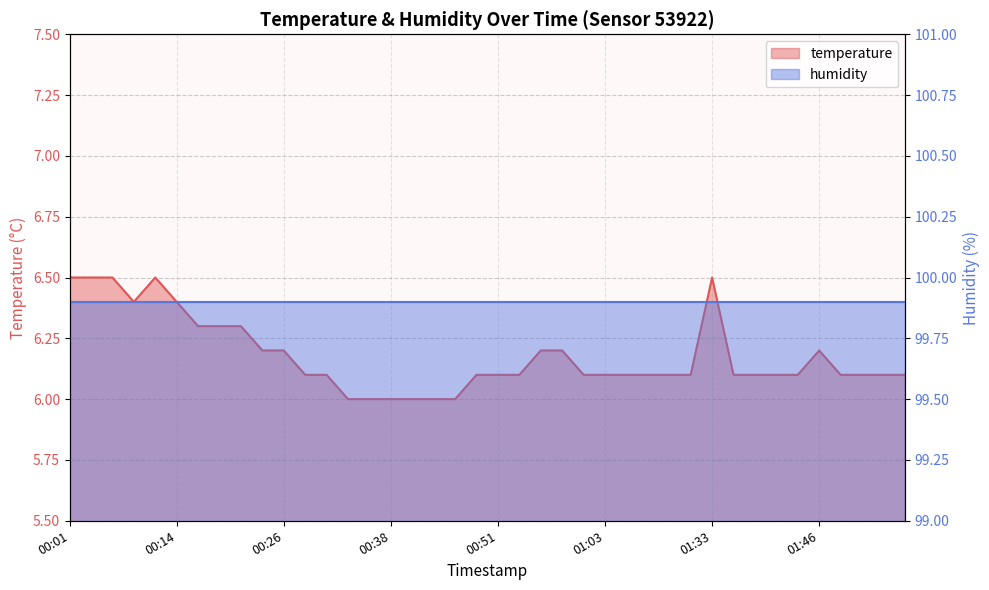

How many values are between 6 and 7?

40